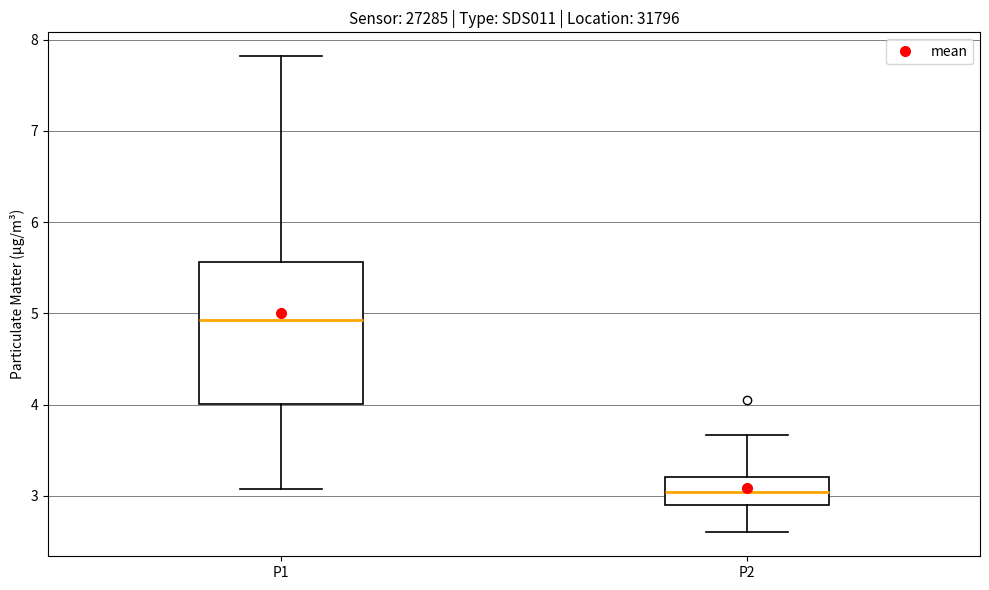

Which box is the tallest, from its lower edge to its upper edge?

P1